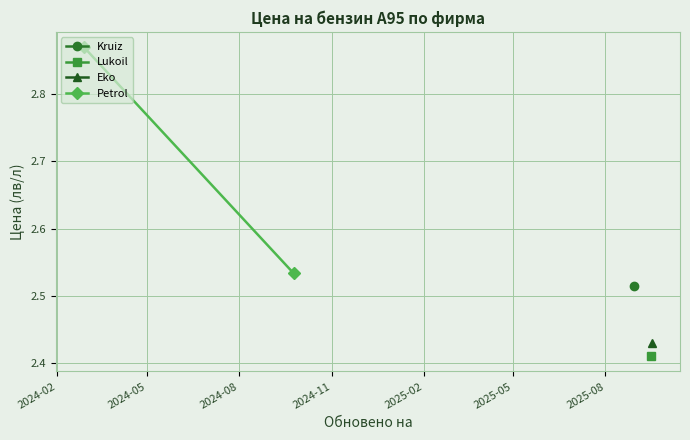

What is the value of the 2nd point from the left?

2.5